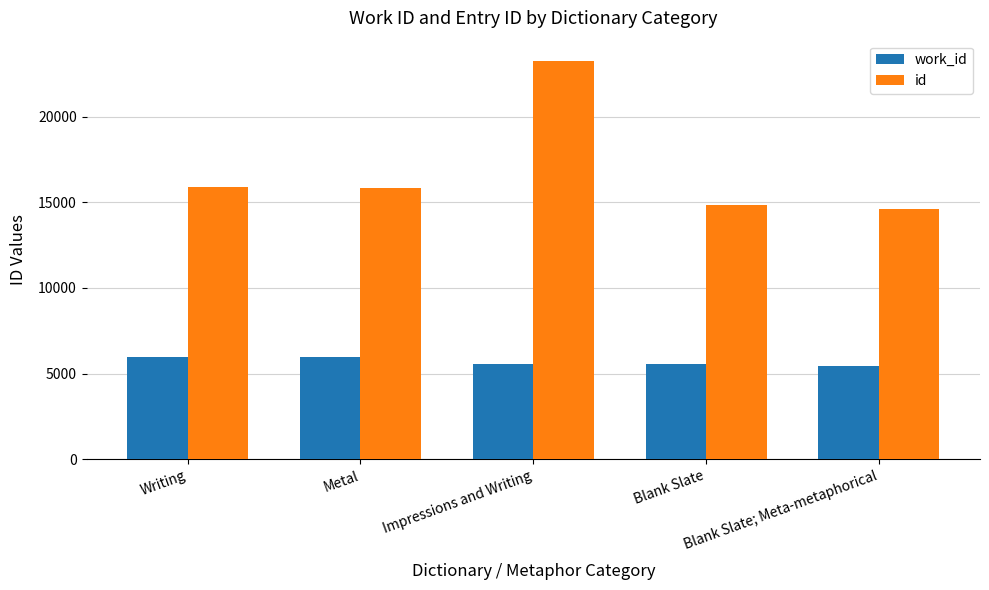

What is the value of the id bar at the 3rd from the left?

23277